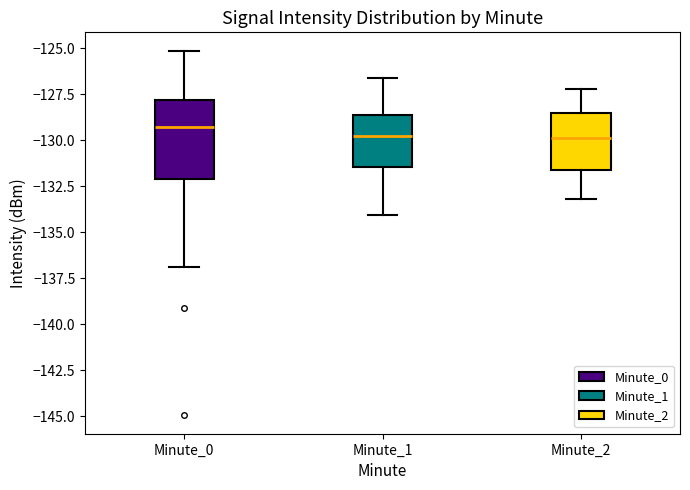

Comparing the boxes themselves (not the whiskers), which one is the tallest?

Minute_0